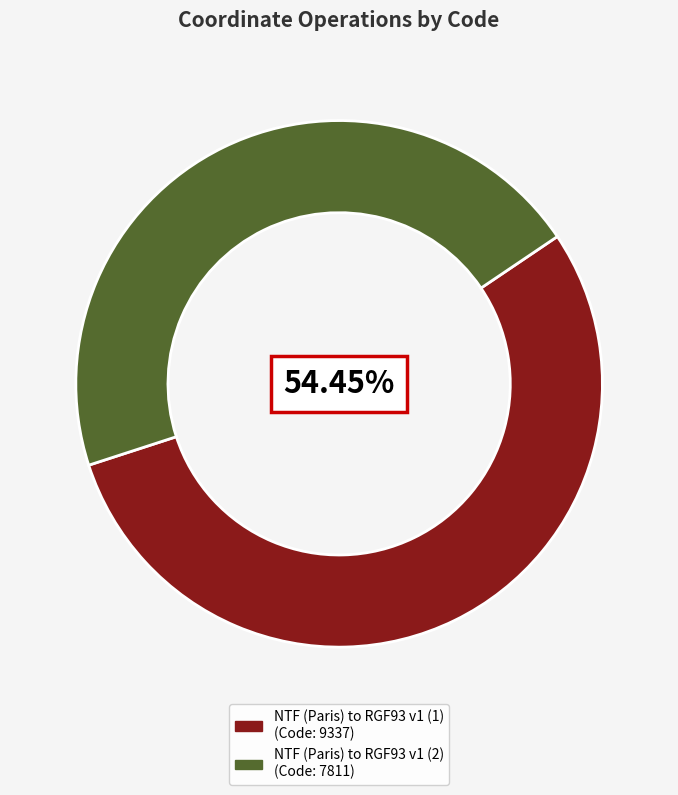

Is there any slice that represents more than half of the pie?

Yes